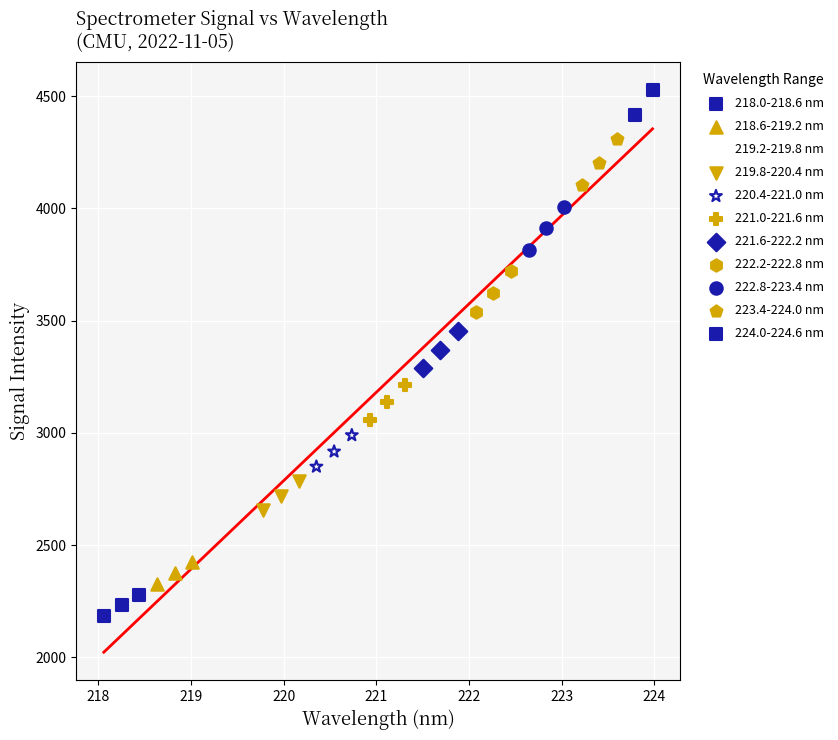

What are all the series names shown in the legend?

218.0-218.6 nm, 218.6-219.2 nm, 219.2-219.8 nm, 219.8-220.4 nm, 220.4-221.0 nm, 221.0-221.6 nm, 221.6-222.2 nm, 222.2-222.8 nm, 222.8-223.4 nm, 223.4-224.0 nm, 224.0-224.6 nm